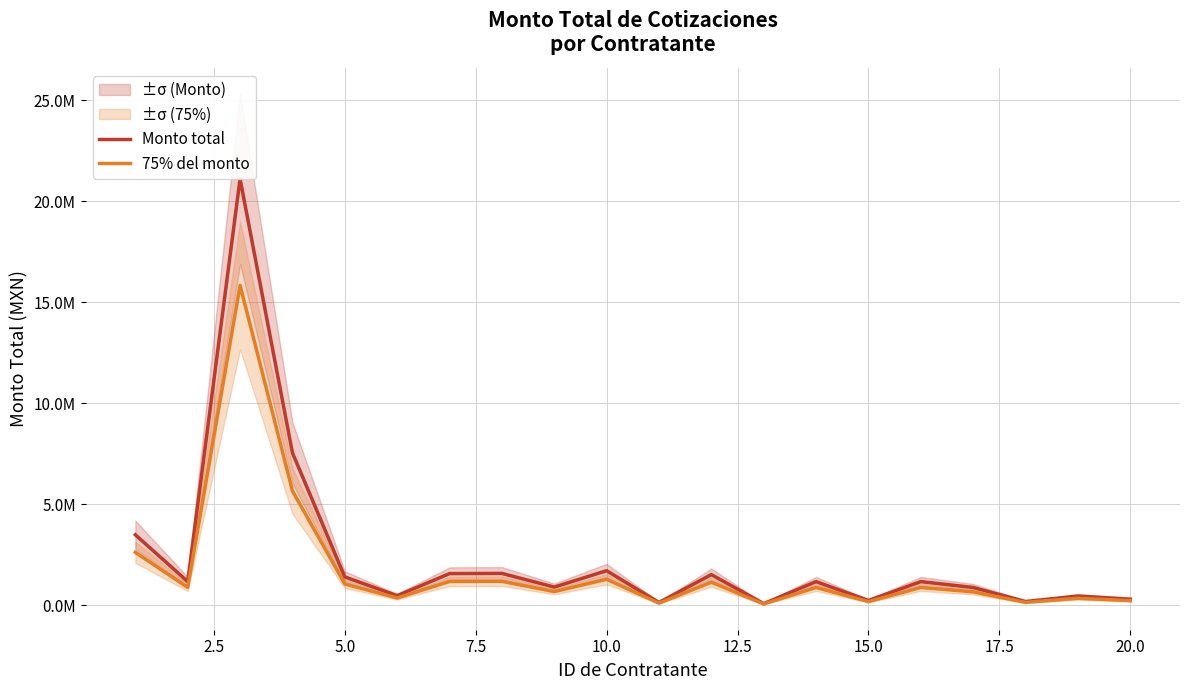

Is this an area chart (filled region under the line)?

No